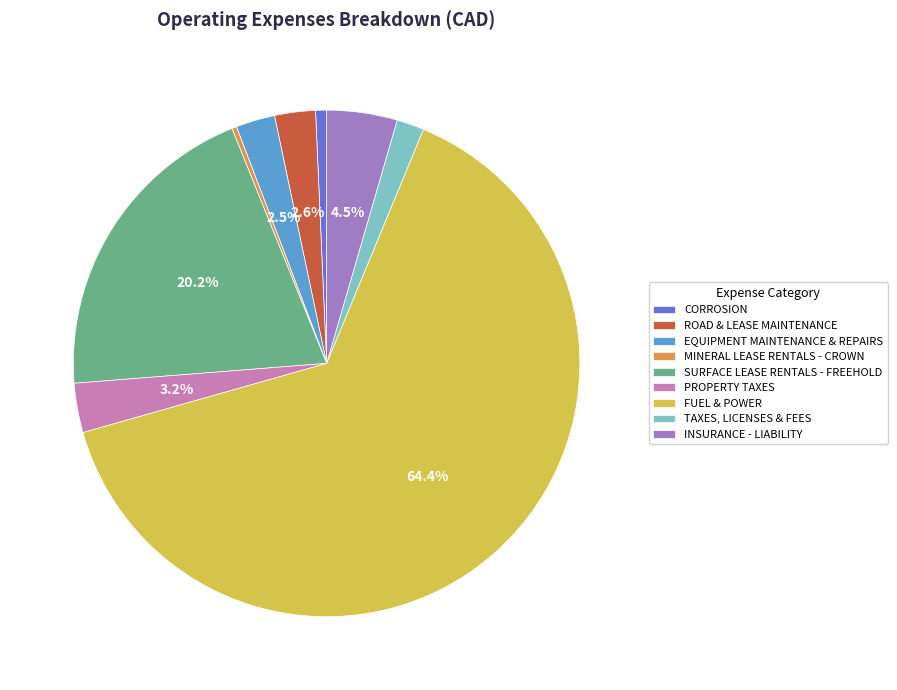

The CORROSION slice represents 1% of the pie. True or false?

True